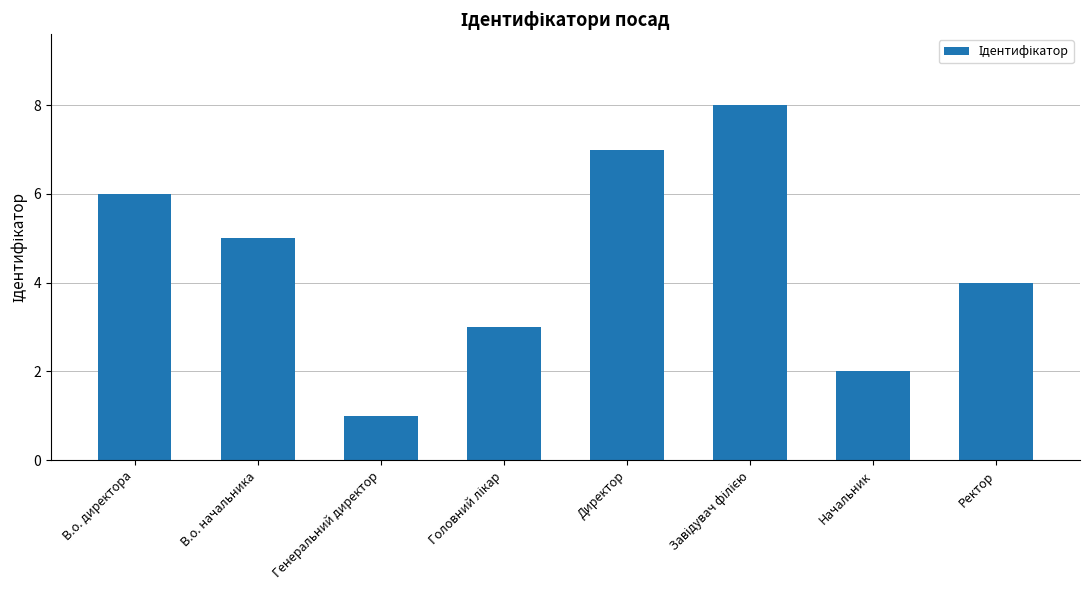

Is it true that the value at Генеральний директор is 1?

True